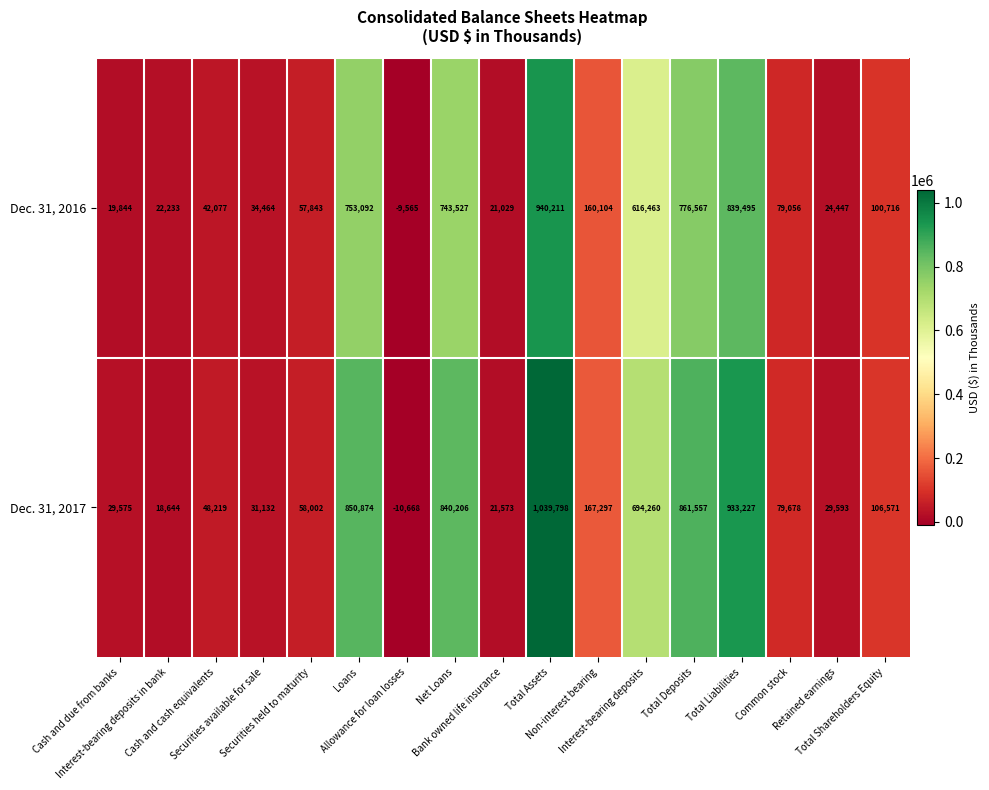

What is the smallest value displayed?

-10668